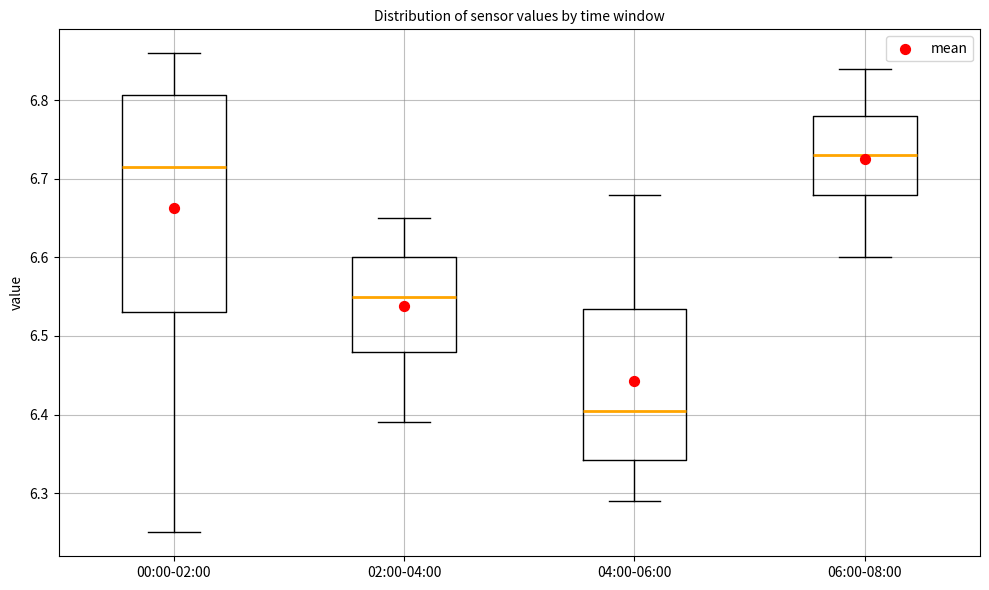

Which box is the tallest, from its lower edge to its upper edge?

00:00-02:00